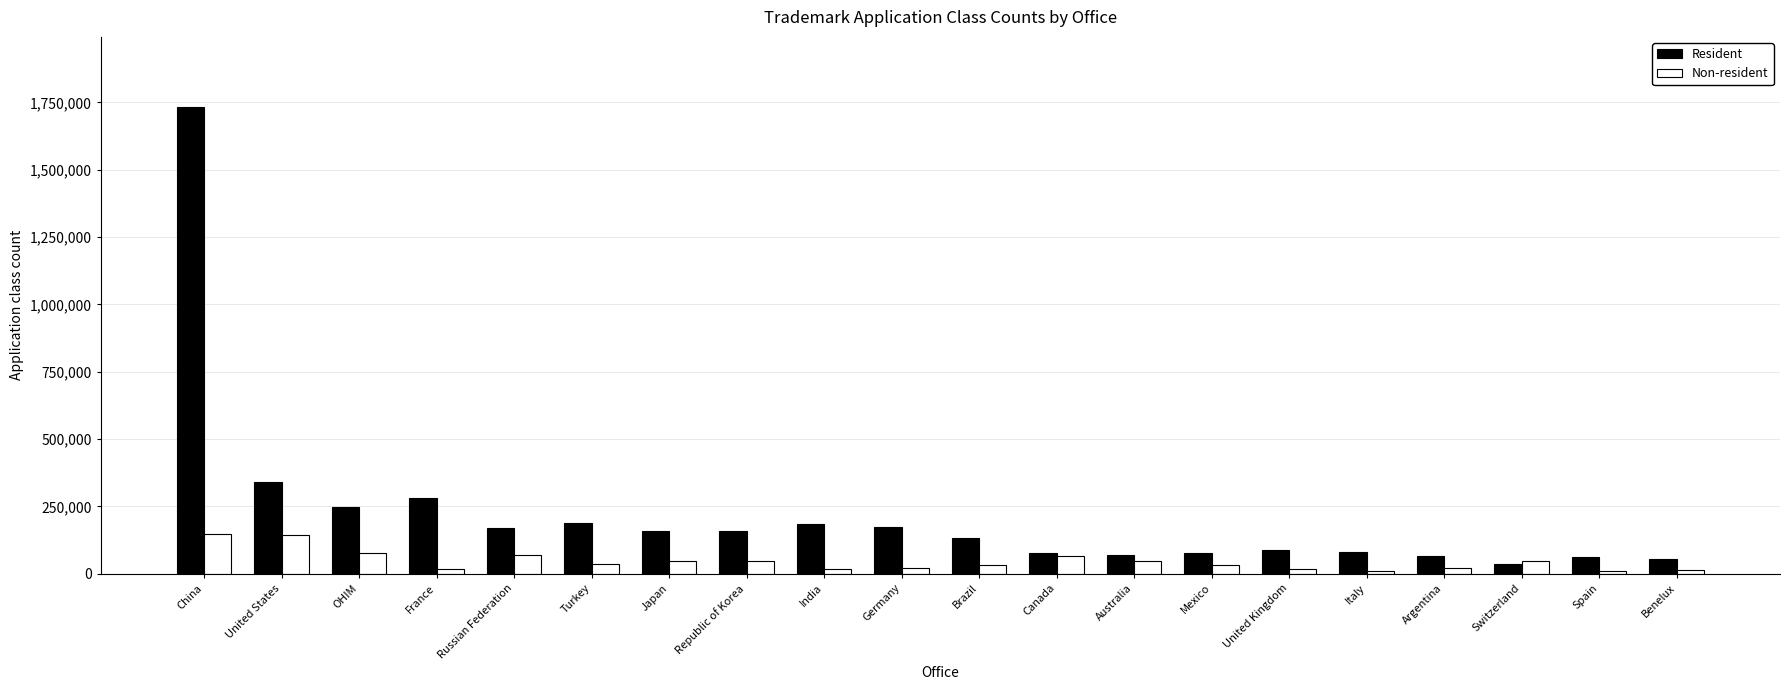

What is the difference between the highest and lowest values at Canada?

14398